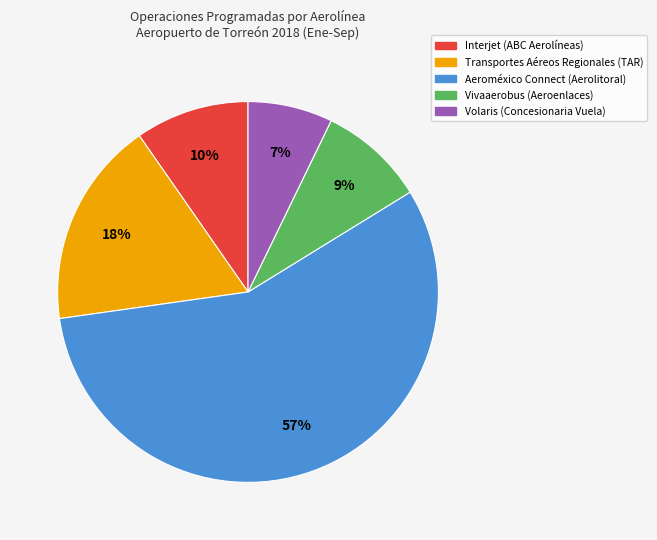

What percentage is the Volaris (Concesionaria Vuela) slice, to the nearest percent?

7%